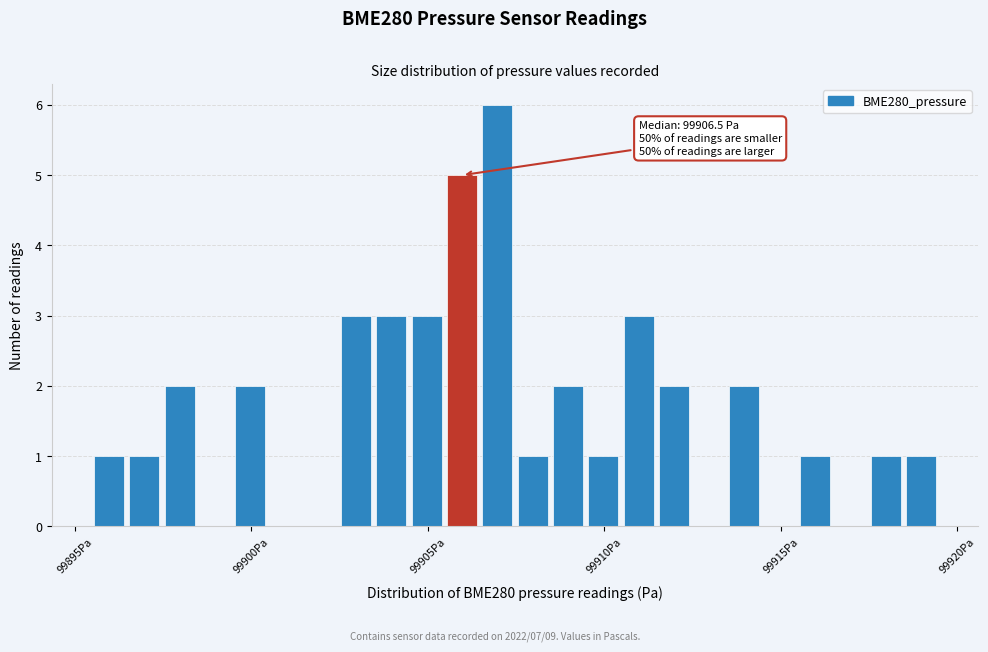

Read against the x-axis, roughly where is the centre of the tallest bar?

99907.0